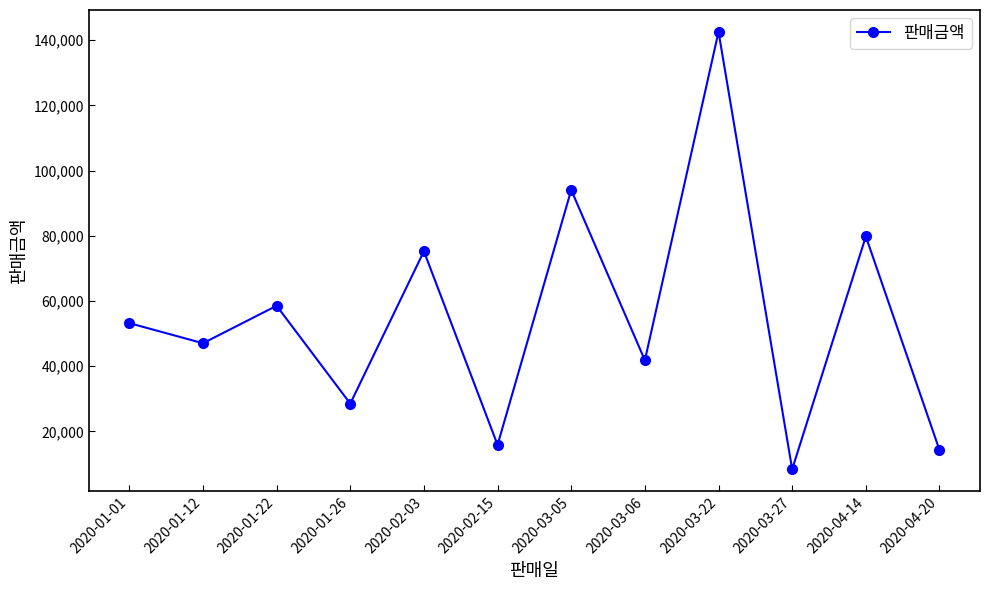

The chart shows a value of 14250 at 2020-04-20. True or false?

True